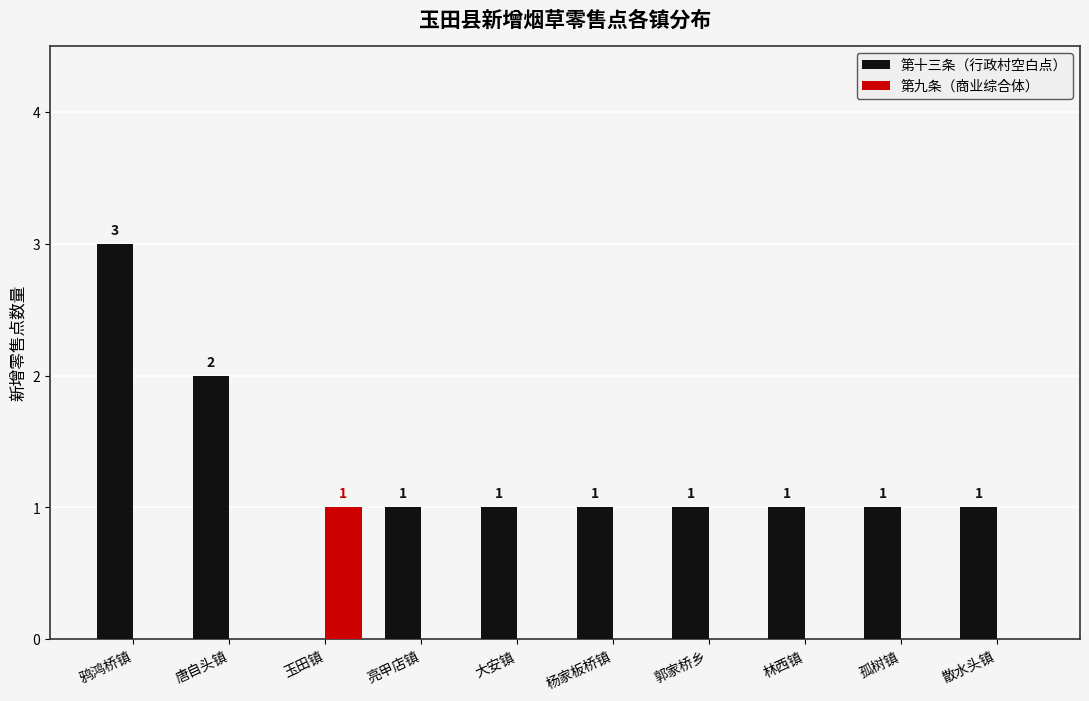

Which category has the highest value in the 第十三条（行政村空白点） series?

鸦鸿桥镇